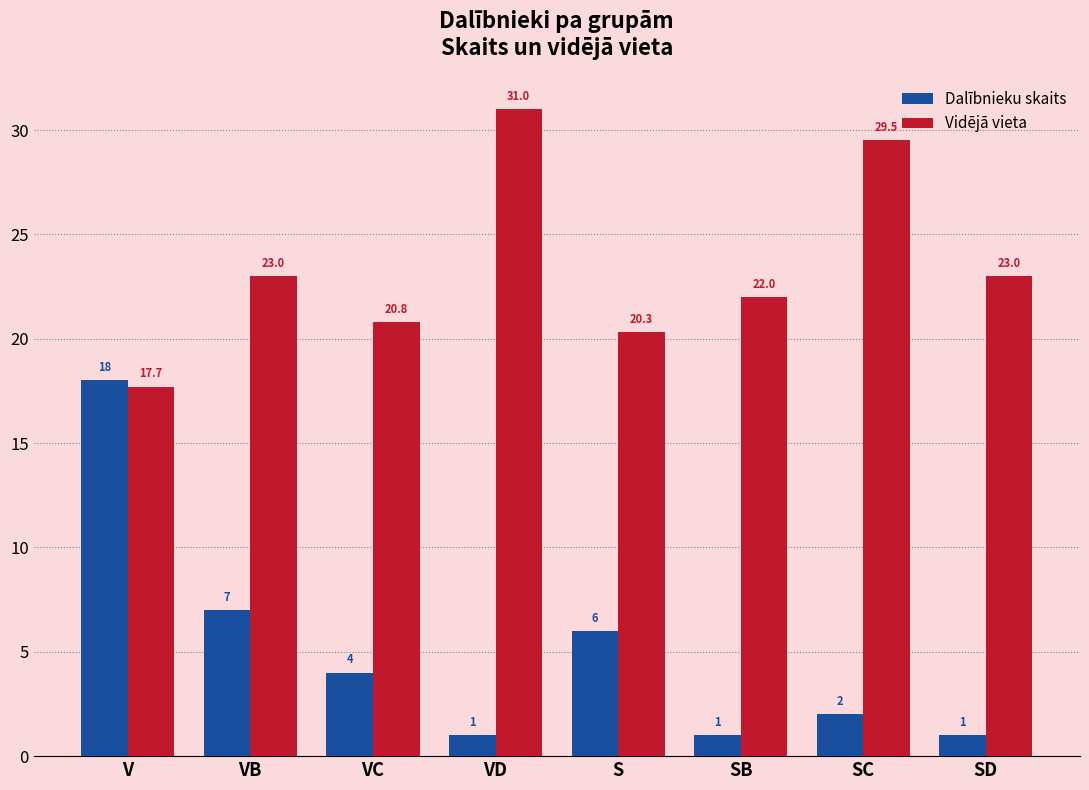

Where is Dalībnieku skaits nearest to the value 9?

VB